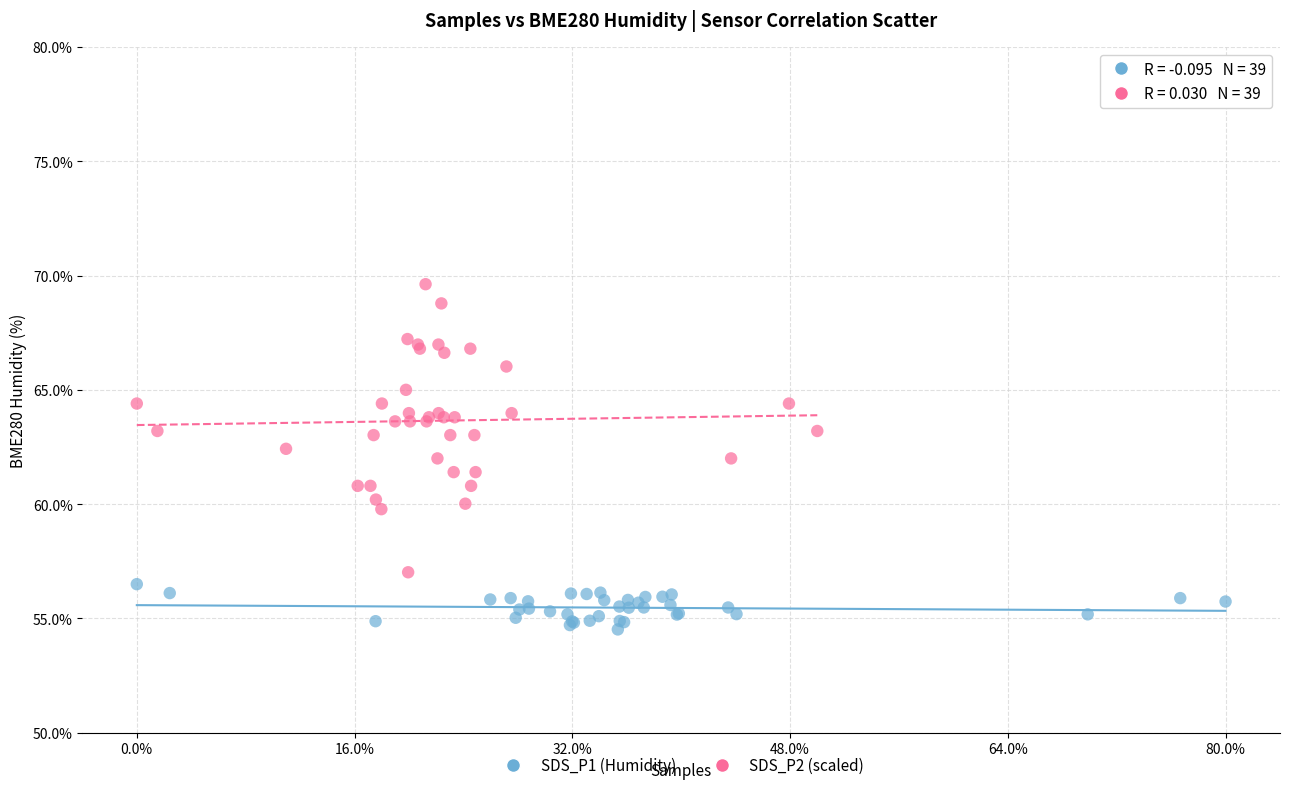

What are all the series names shown in the legend?

SDS_P1 (Humidity), SDS_P2 (scaled)